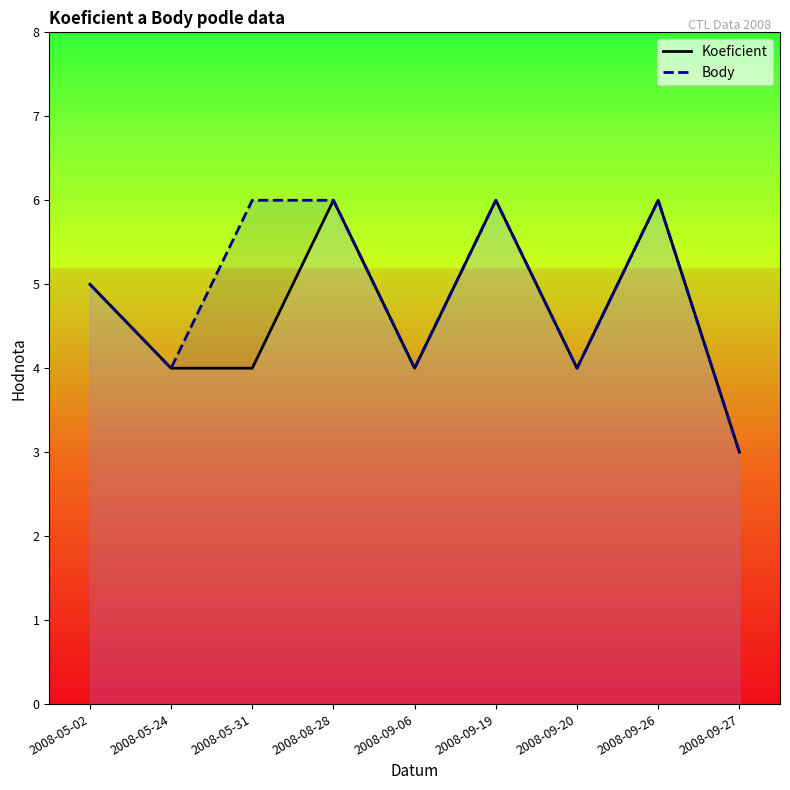

How many interior local peaks does the Koeficient series have?

3